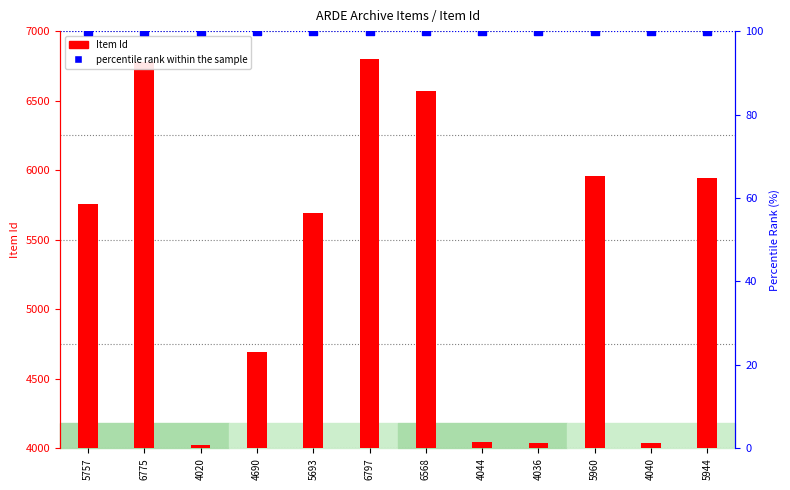

What is the total value across all series at 5693?

5793